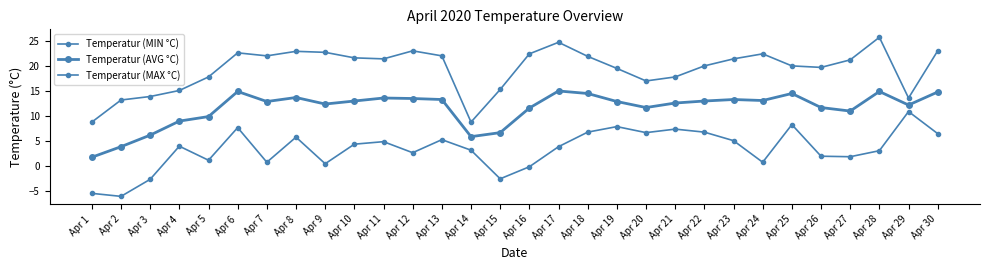

How many data points does each series have?

30